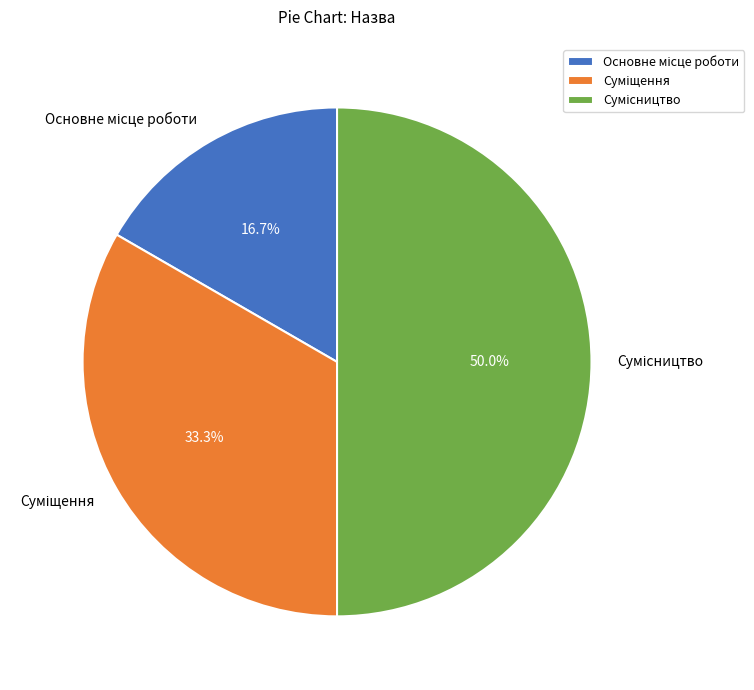

How many slices are in this pie chart?

3